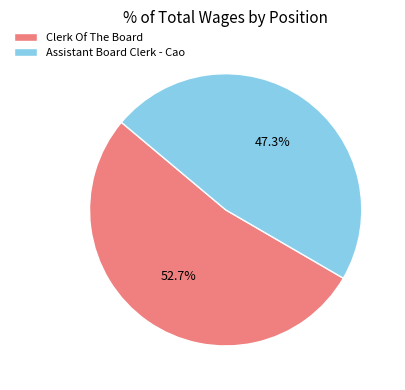

Is the sum of Assistant Board Clerk - Cao and Clerk Of The Board greater than half?

Yes